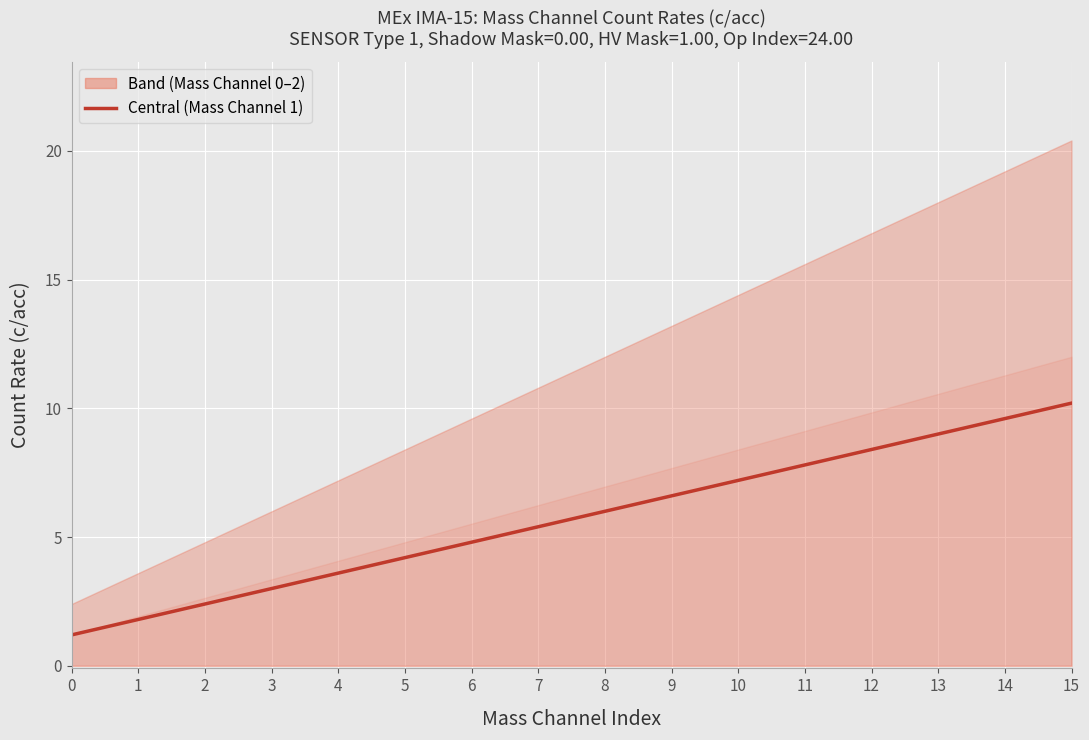

Count the number of values greater than 6.

7